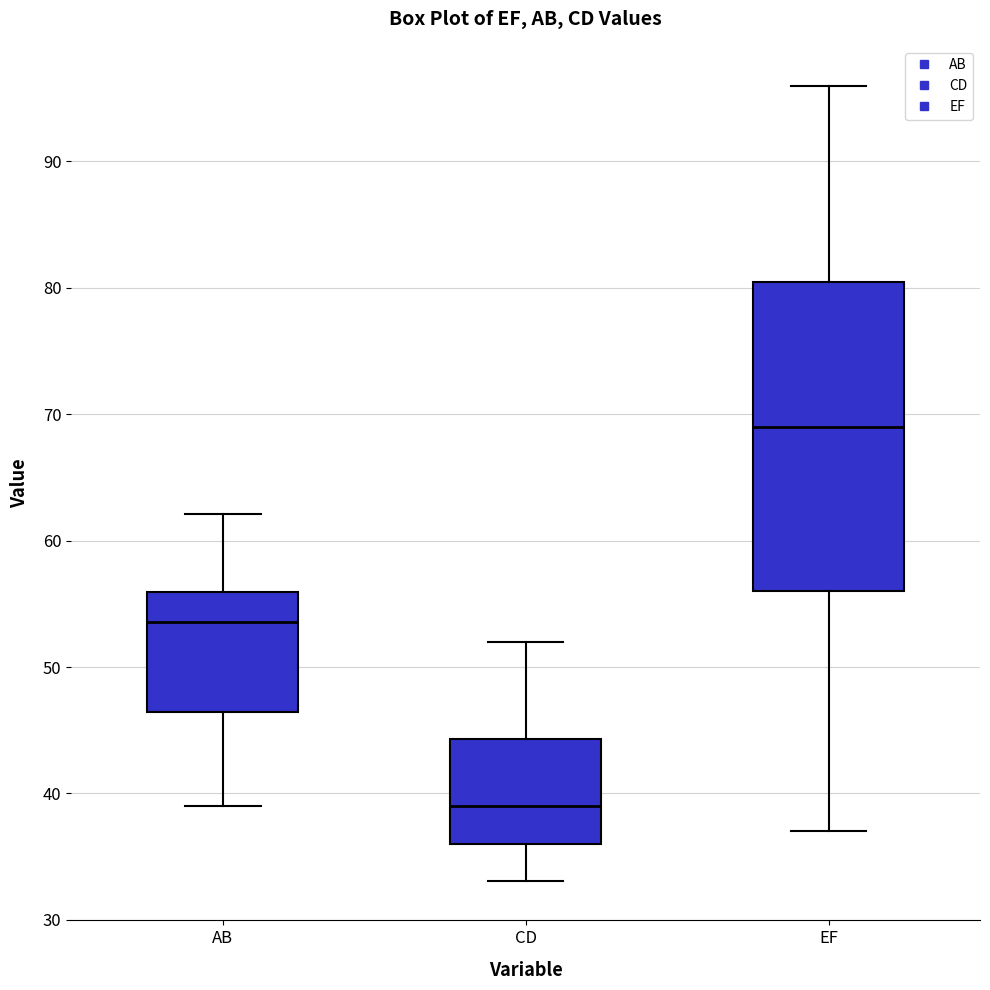

Which box has the lowest median line?

CD